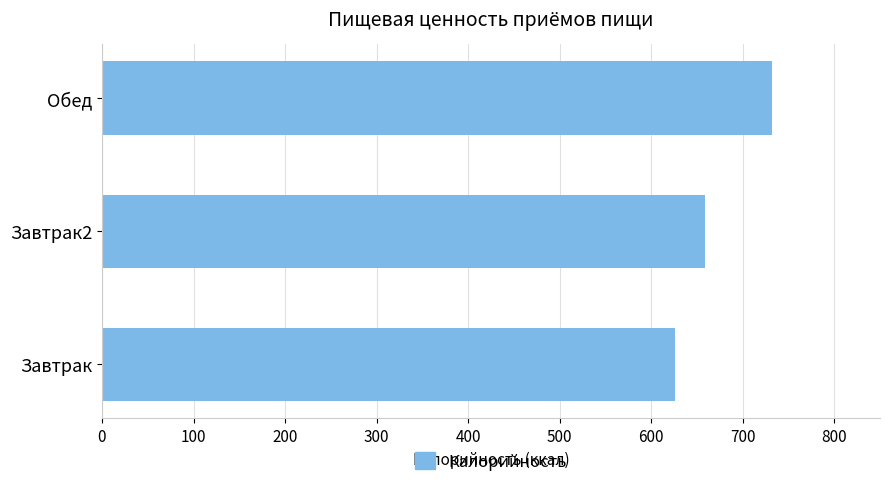

Approximately how many times larger is the value at Завтрак2 compared to Завтрак?

1.1